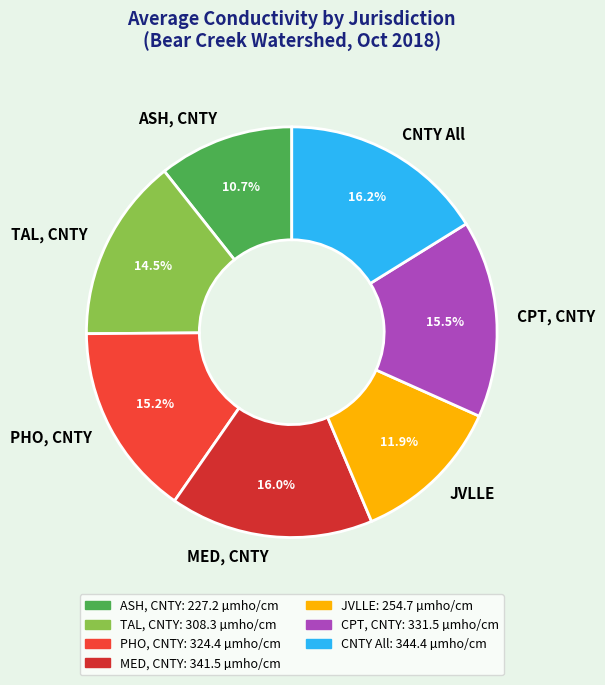

Do MED, CNTY and JVLLE together represent more than half of the pie?

No